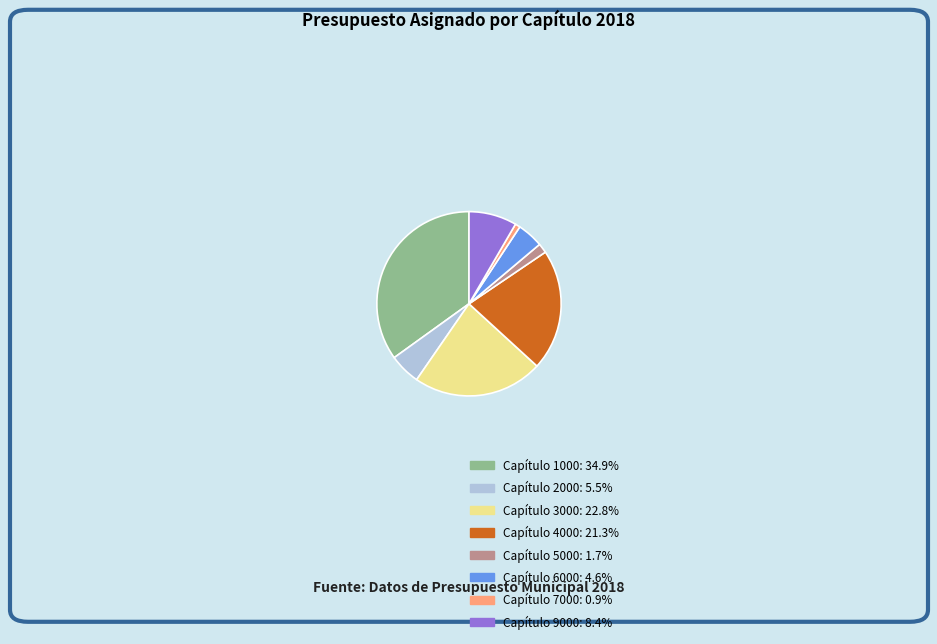

Is the sum of Capítulo 4000: 21.3% and Capítulo 2000: 5.5% greater than half?

No